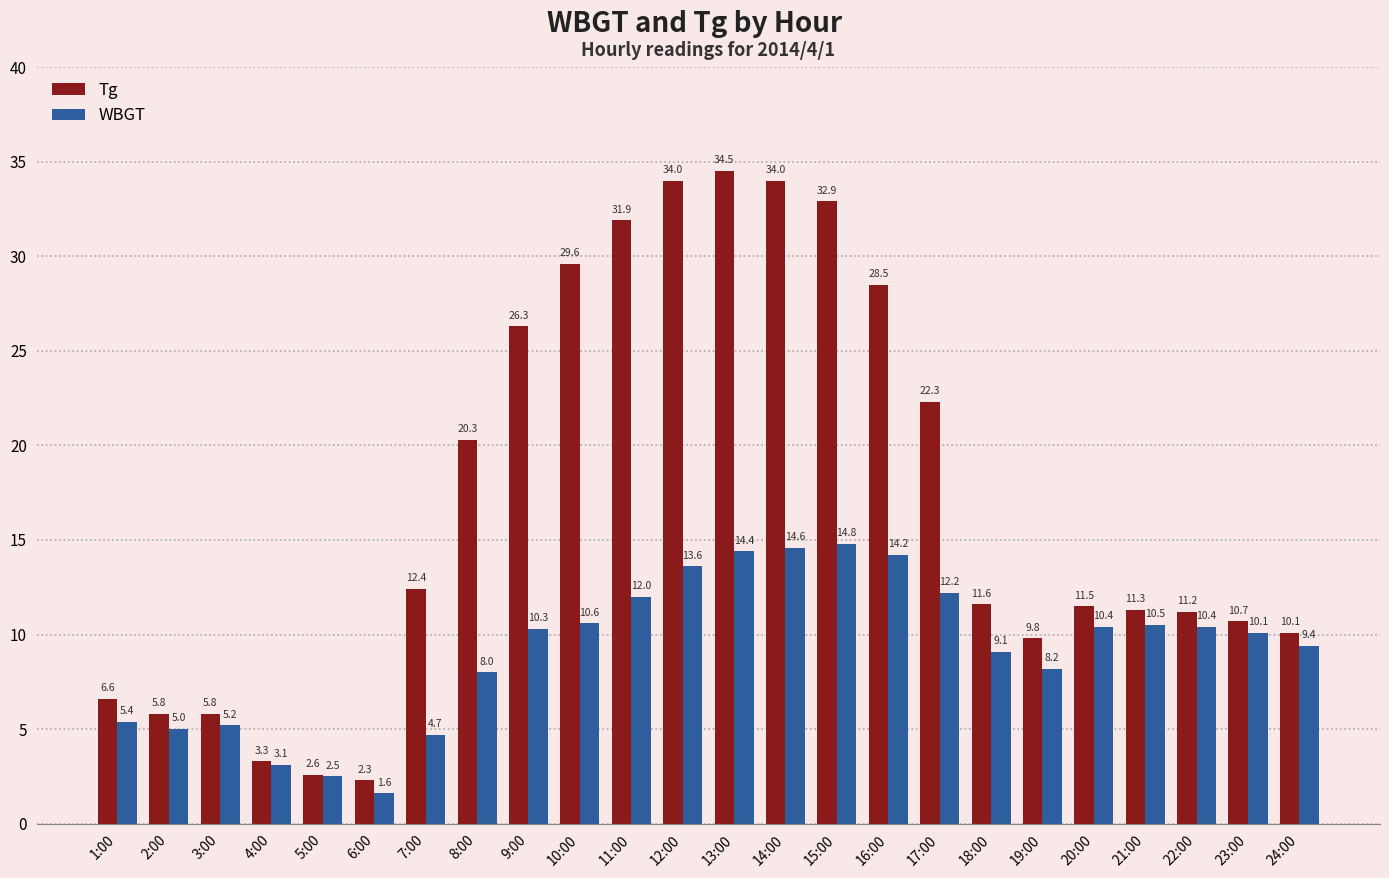

Which category has the highest value in the Tg series?

13:00